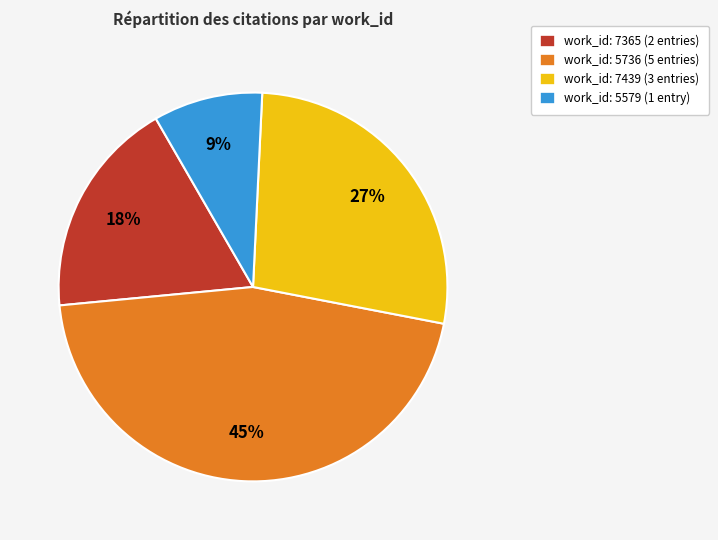

Is work_id: 5736 (5 entries) the majority of the pie?

No